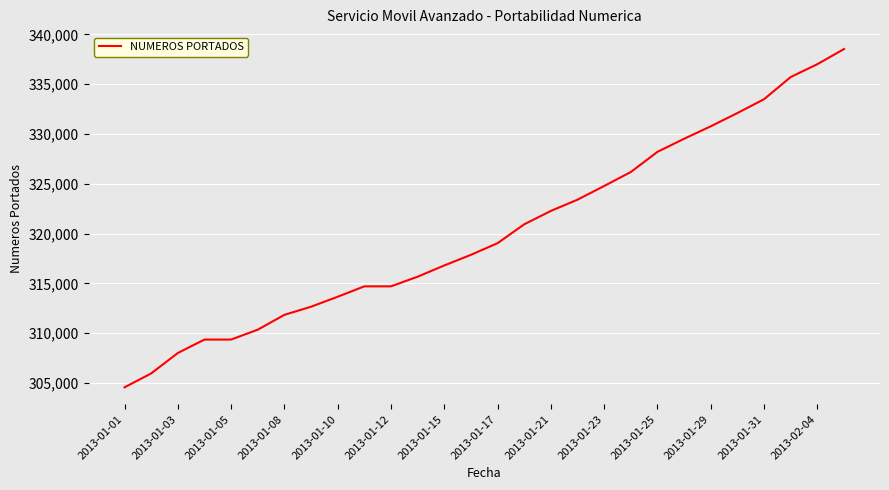

What is the minimum value shown in the chart?

304573